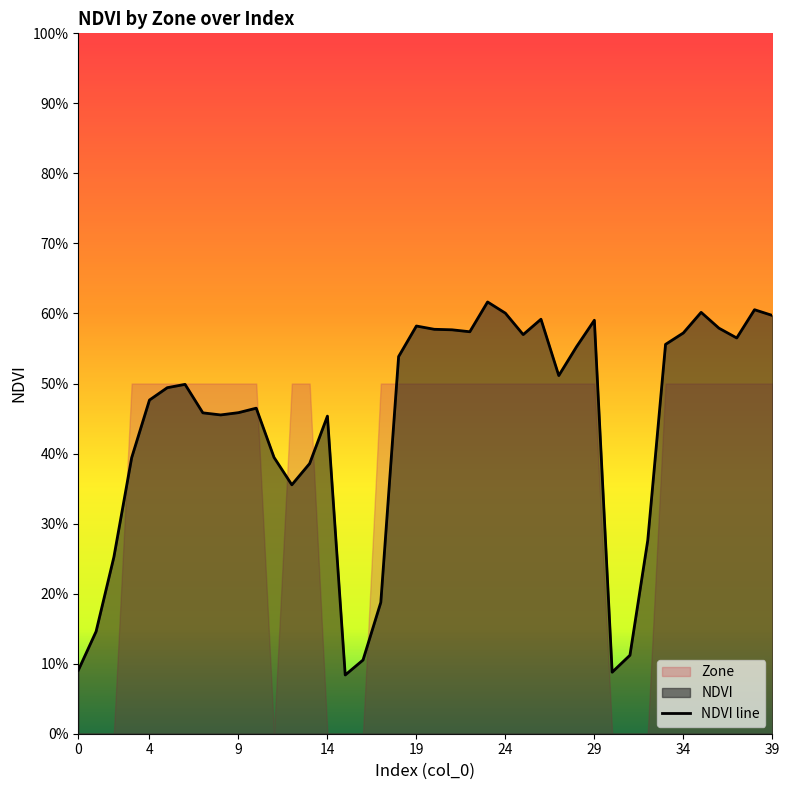

What is the difference between the second highest and second lowest values?

0.5